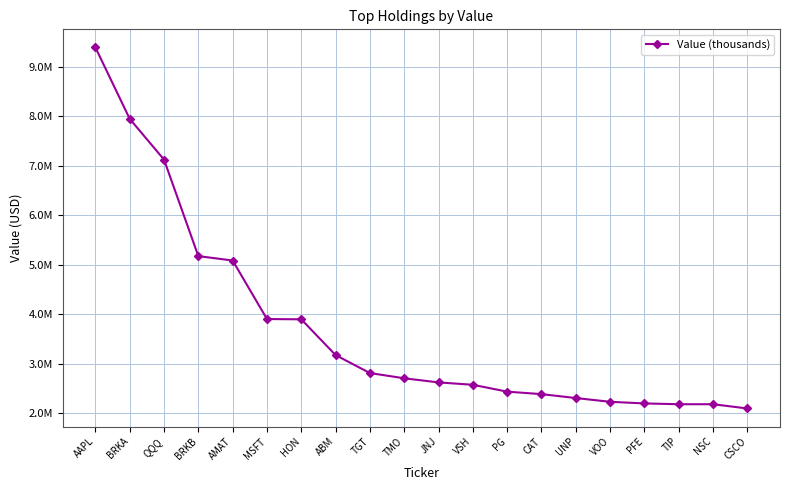

Is this an area chart (filled region under the line)?

No